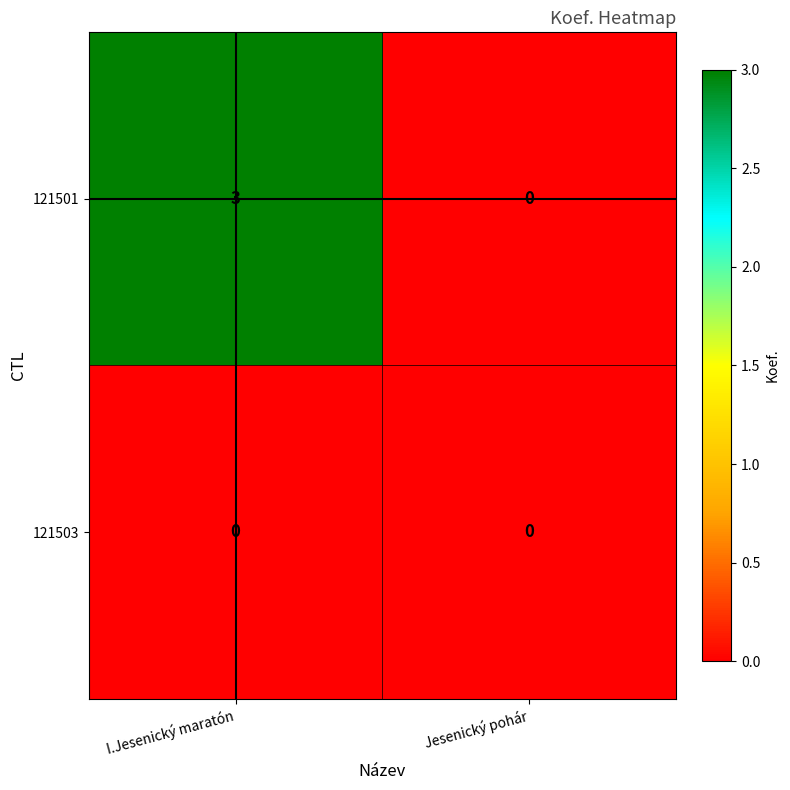

Is it true that 121503 equals 0 at Jesenický pohár?

True